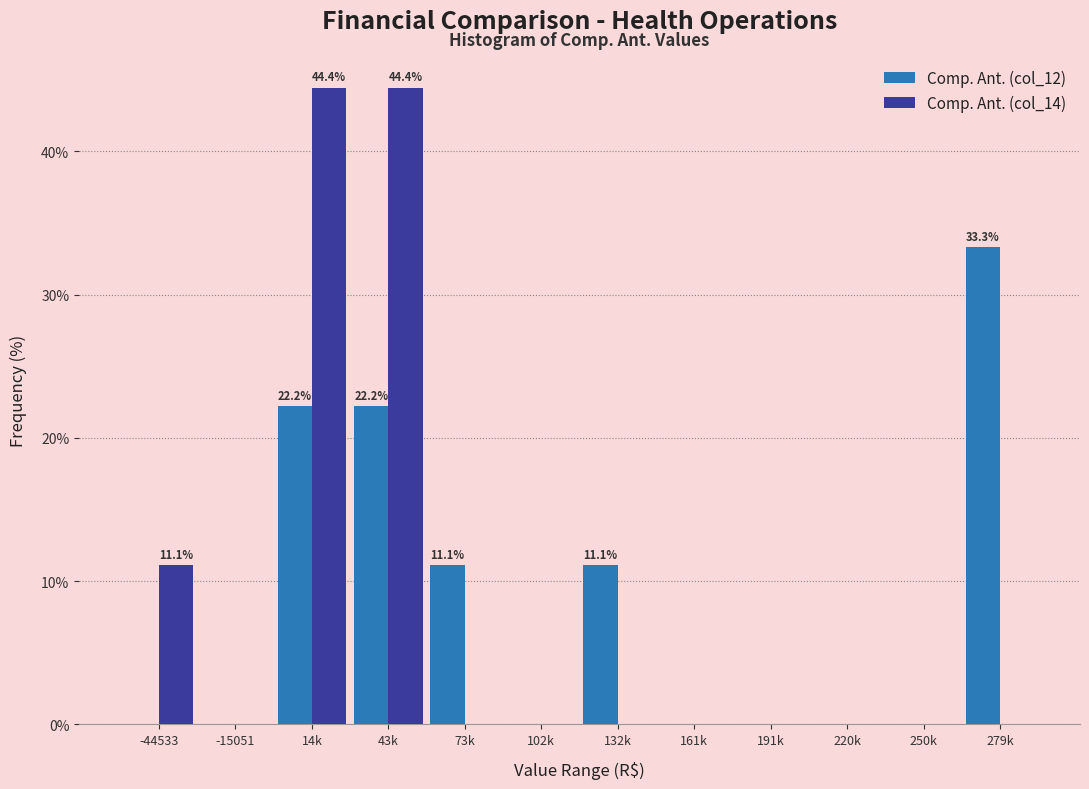

Reading left to right, transcribe all the data shown in this chart.

Comp. Ant. (col_12): -44533=0.0	-15051=0.0	14k=22.2	43k=22.2	73k=11.1	102k=0.0	132k=11.1	161k=0.0	191k=0.0	220k=0.0	250k=0.0	279k=33.3
Comp. Ant. (col_14): -44533=11.1	-15051=0.0	14k=44.4	43k=44.4	73k=0.0	102k=0.0	132k=0.0	161k=0.0	191k=0.0	220k=0.0	250k=0.0	279k=0.0